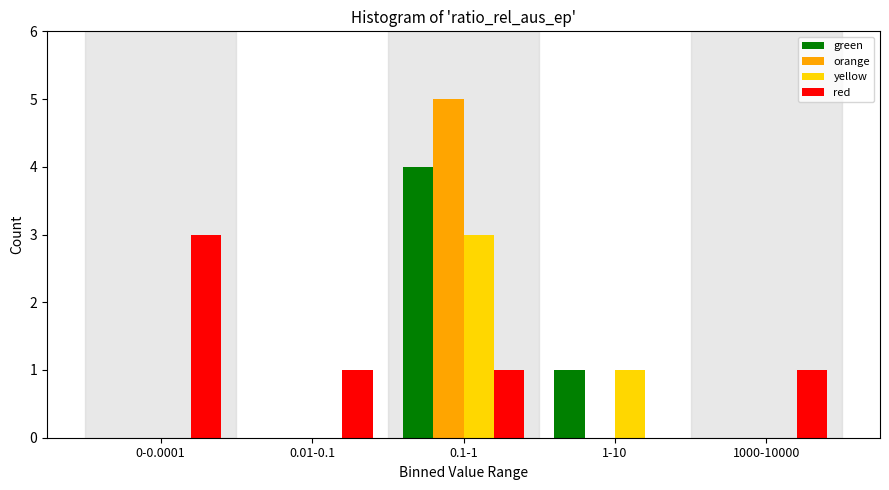

Reading right to left, extract all data points from this chart.

green: 1000-10000=0	1-10=1	0.1-1=4	0.01-0.1=0	0-0.0001=0
orange: 1000-10000=0	1-10=0	0.1-1=5	0.01-0.1=0	0-0.0001=0
yellow: 1000-10000=0	1-10=1	0.1-1=3	0.01-0.1=0	0-0.0001=0
red: 1000-10000=1	1-10=0	0.1-1=1	0.01-0.1=1	0-0.0001=3